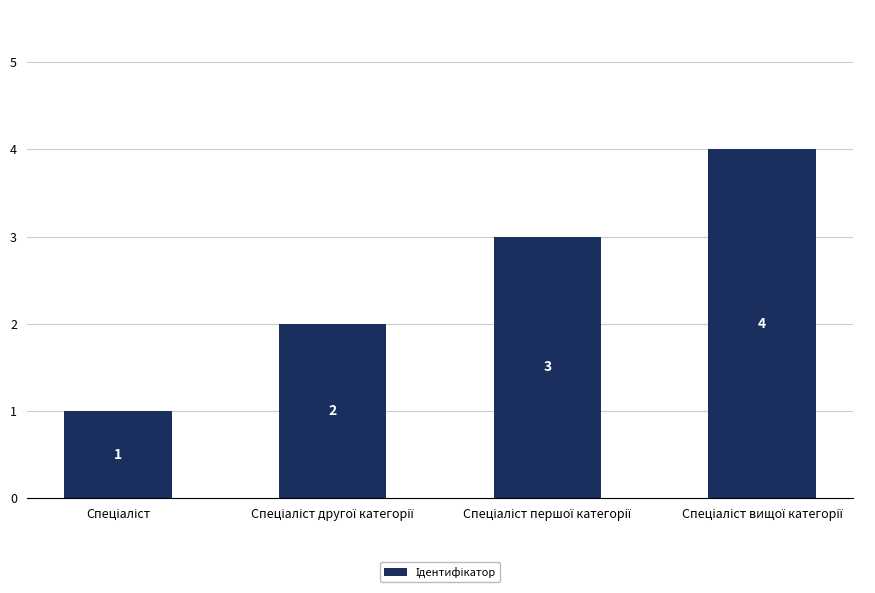

What is the difference between the maximum and minimum values?

3